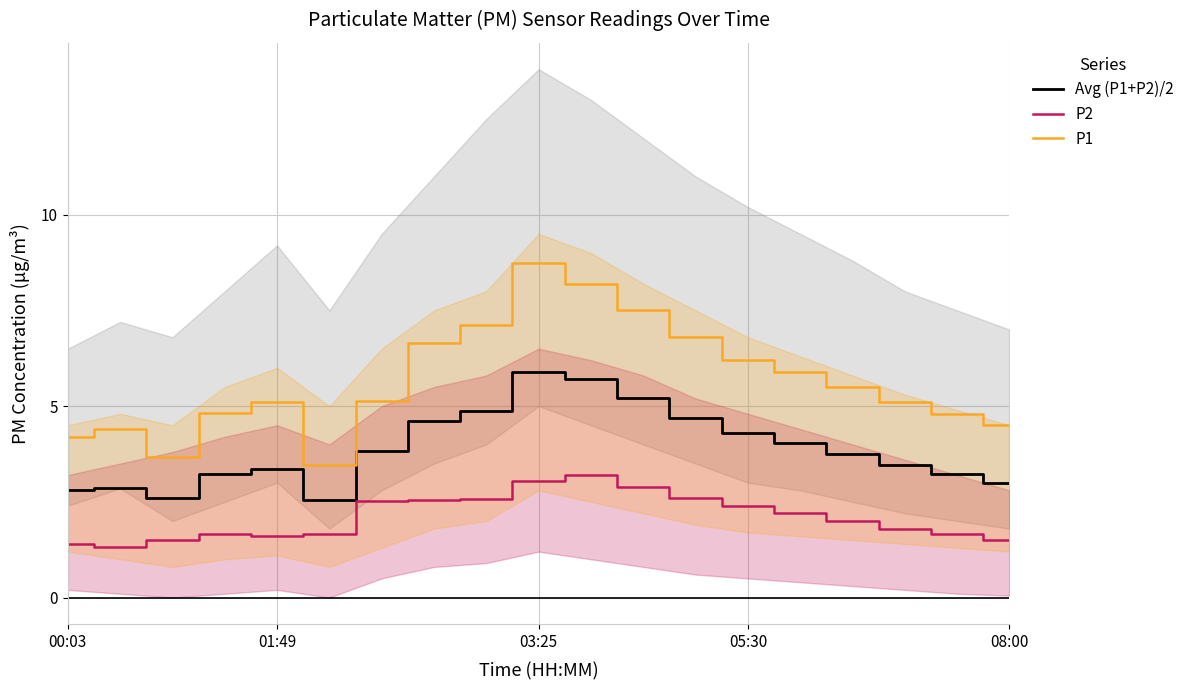

Is it true that P2 equals 2.8 at 01:49?

False